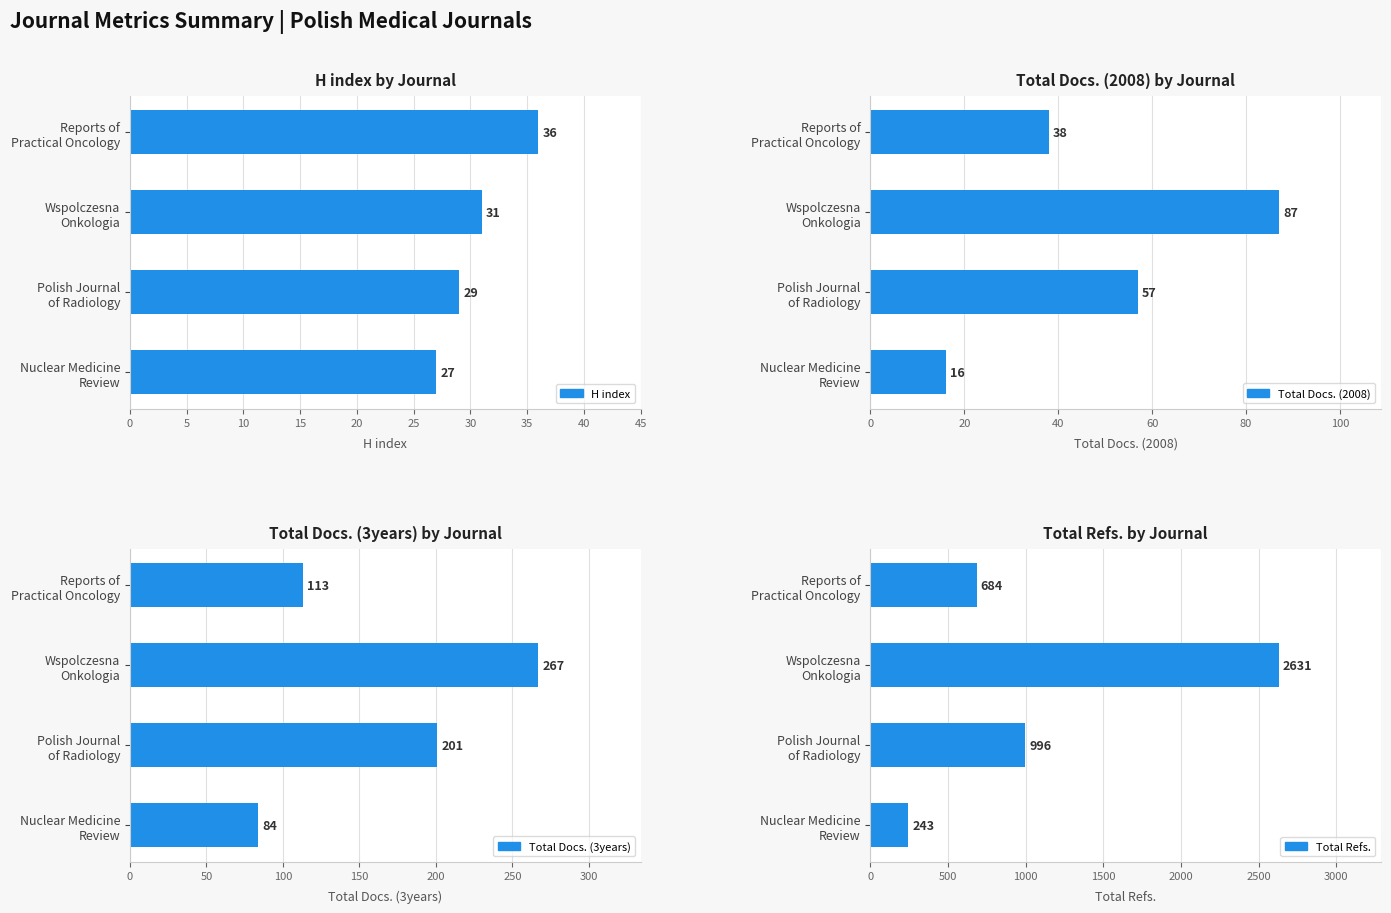

What is the difference between the maximum and minimum values in the Total Refs. series?

2388